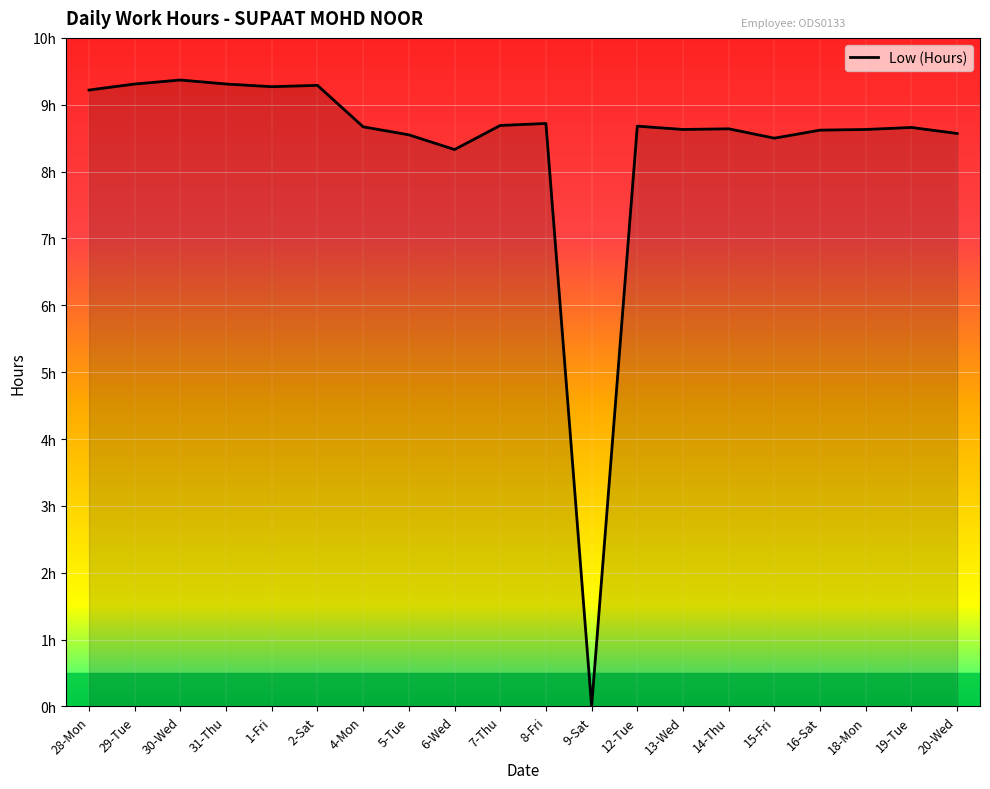

Does the chart display data point markers on the line(s)?

No